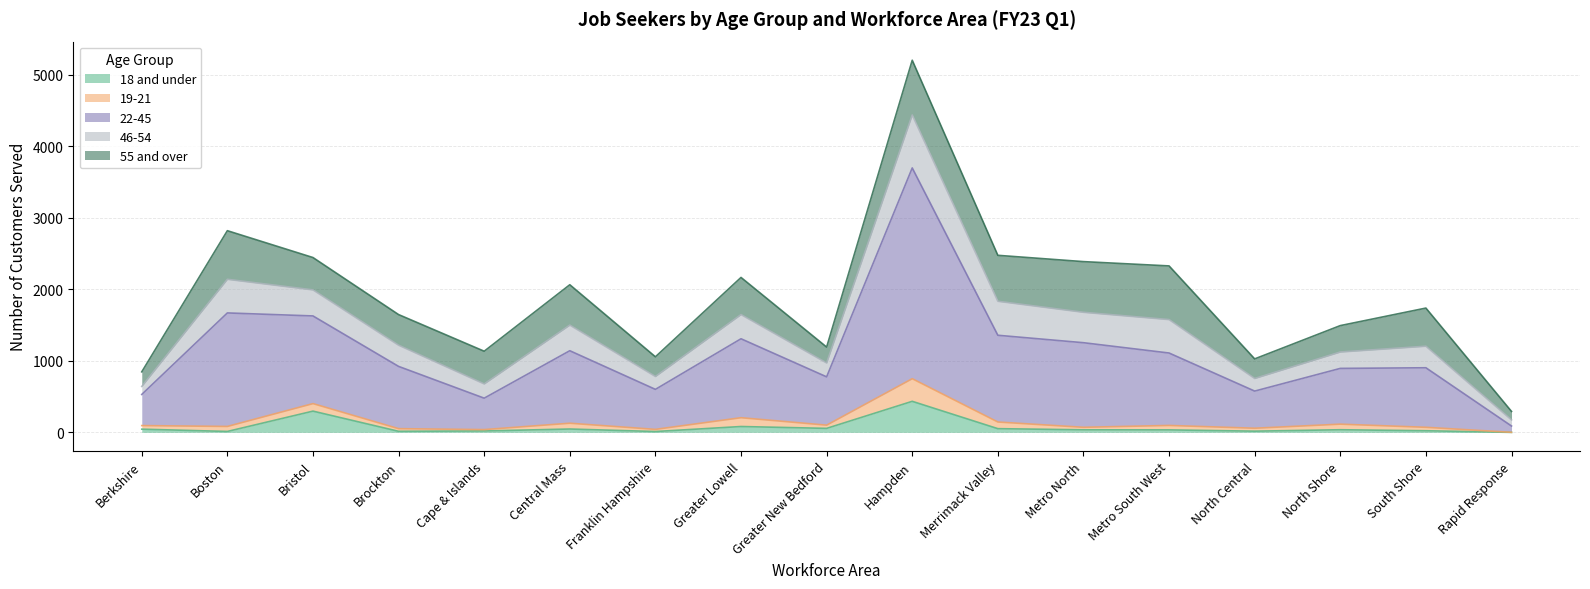

List the labels in order of 18 and under value, smallest first.

Rapid Response, Franklin Hampshire, Boston, Brockton, North Central, Cape & Islands, South Shore, Metro South West, Metro North, North Shore, Berkshire, Central Mass, Merrimack Valley, Greater New Bedford, Greater Lowell, Bristol, Hampden